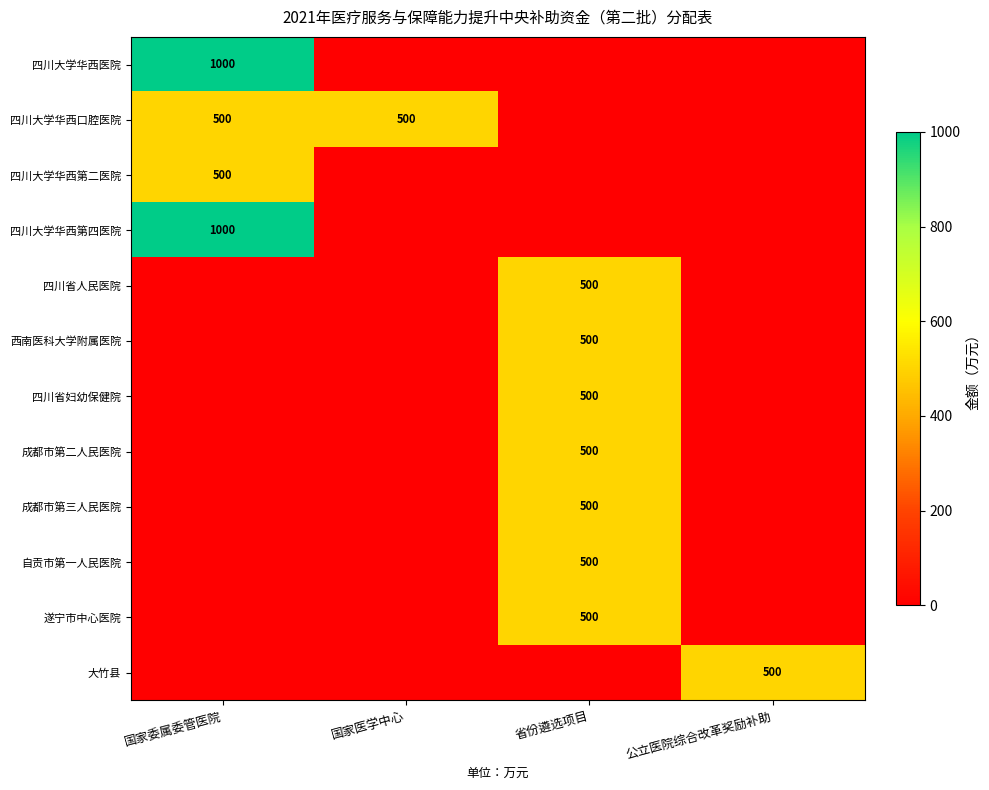

The value of 遂宁市中心医院 at 省份遴选项目 is 500. True or false?

True